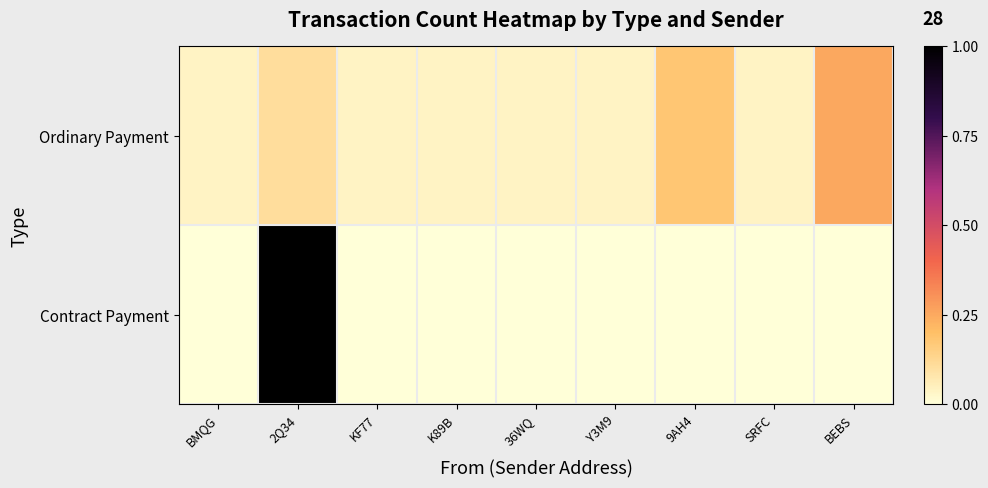

Which series has the widest spread of values?

Contract Payment